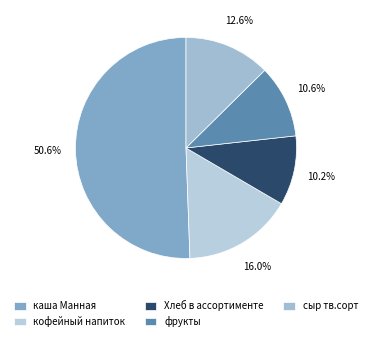

What percentage is the фрукты slice, to the nearest percent?

11%